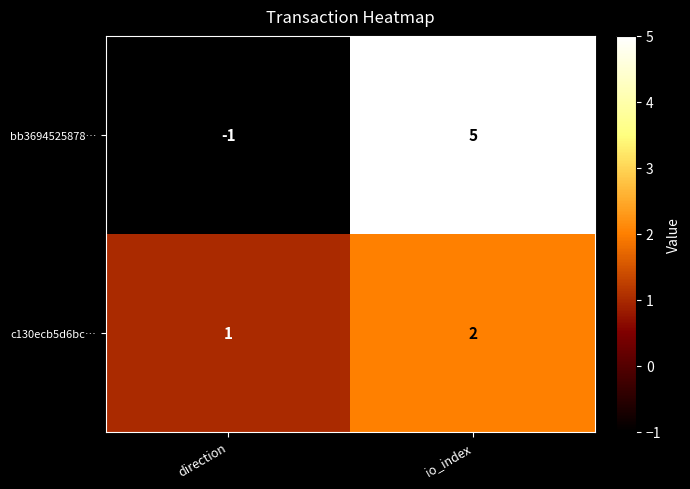

Between direction and io_index, which series saw the biggest shift?

bb3694525878…